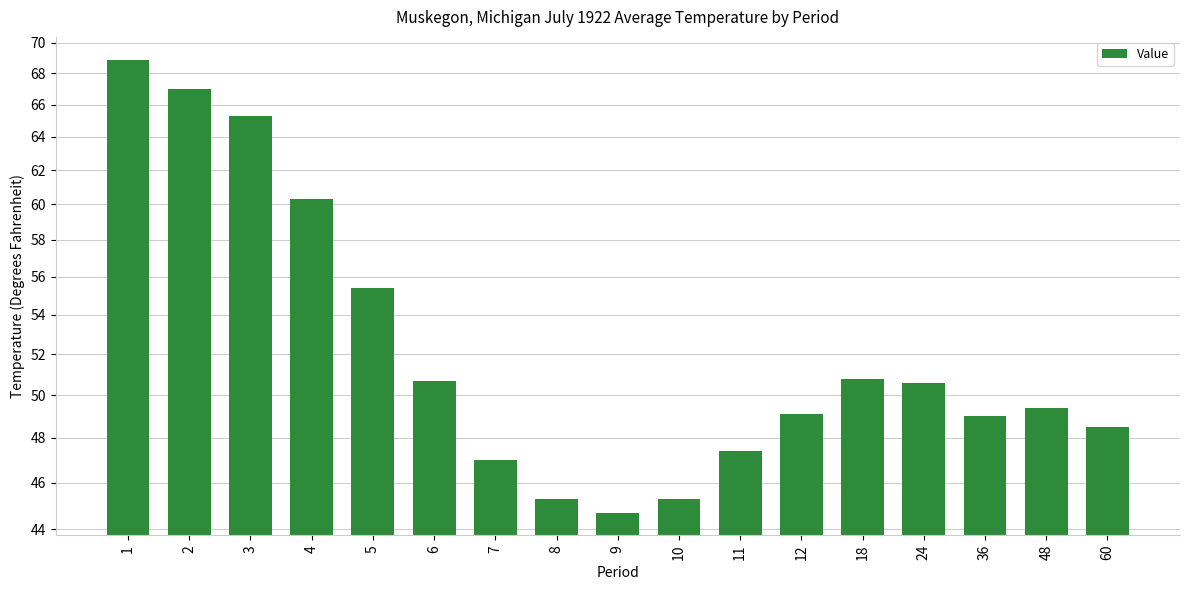

Count the number of data series in this chart.

1